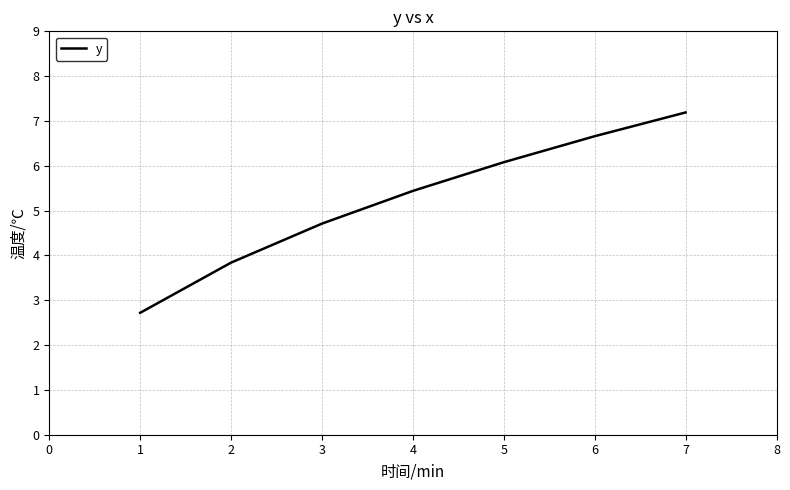

At which category does the chart reach its peak across all series?

7